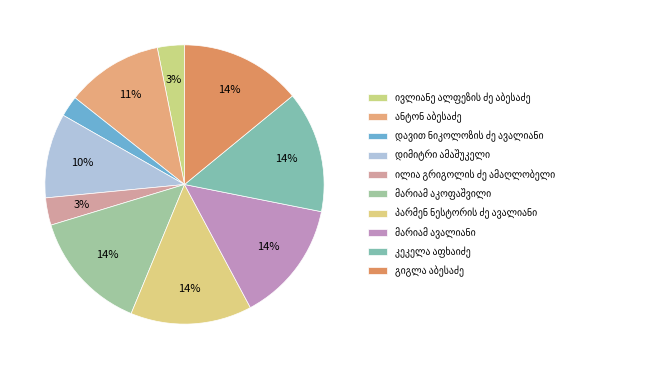

Which has a higher value, ილია გრიგოლის ძე ამაღლობელი or კეკელა აფხაიძე?

კეკელა აფხაიძე